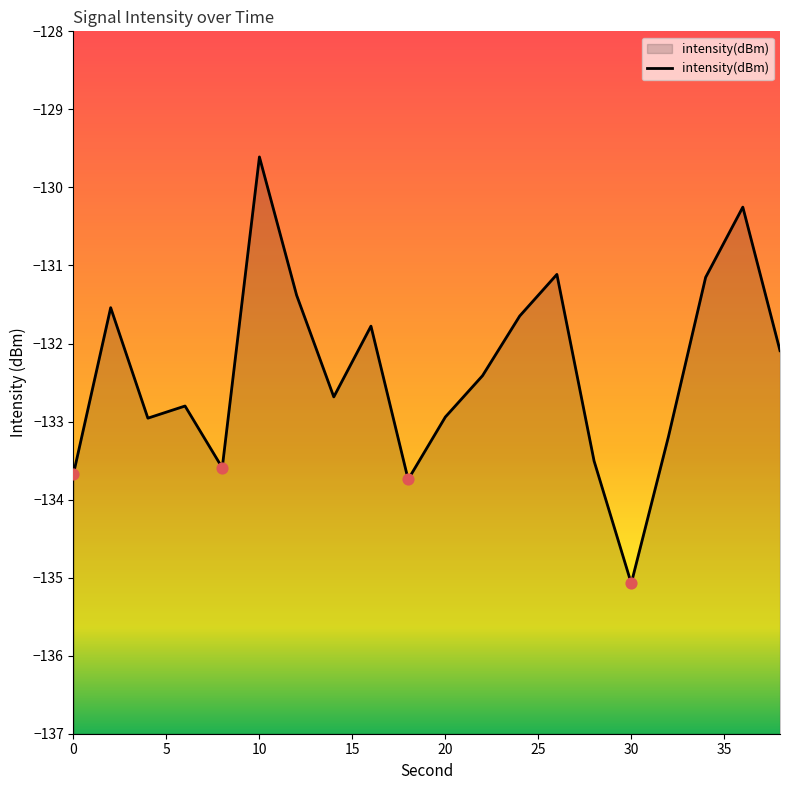

What is the change in value from 2 to 18?

-2.2